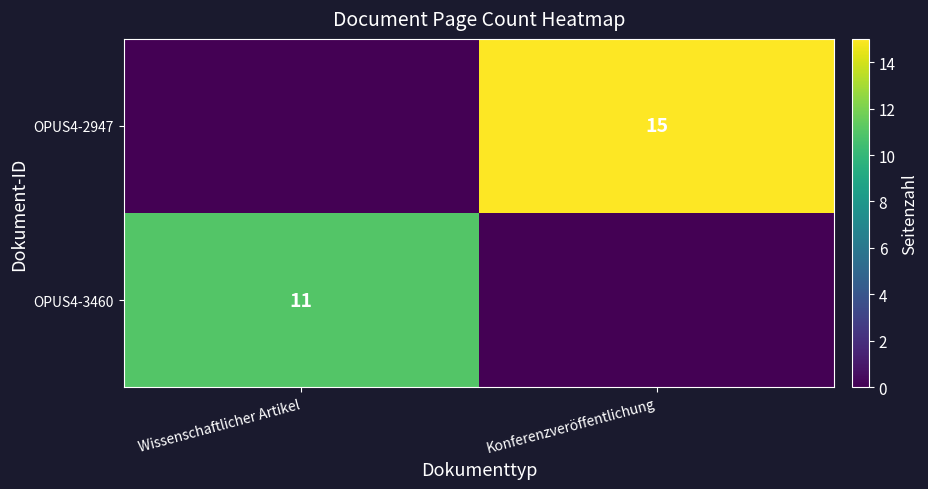

True or false: OPUS4-3460 has a value of 7 at Wissenschaftlicher Artikel.

False